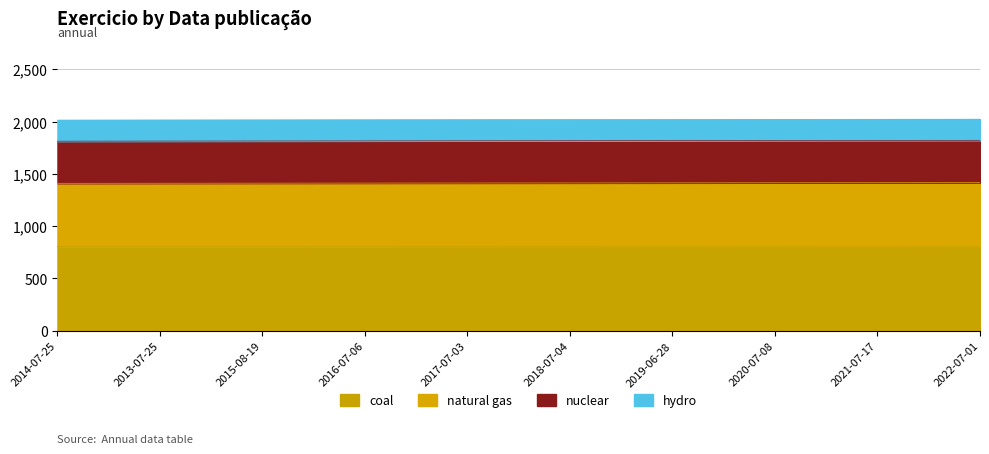

Approximately how many times larger is the value at 2017-07-03 compared to 2015-08-19?

1.0